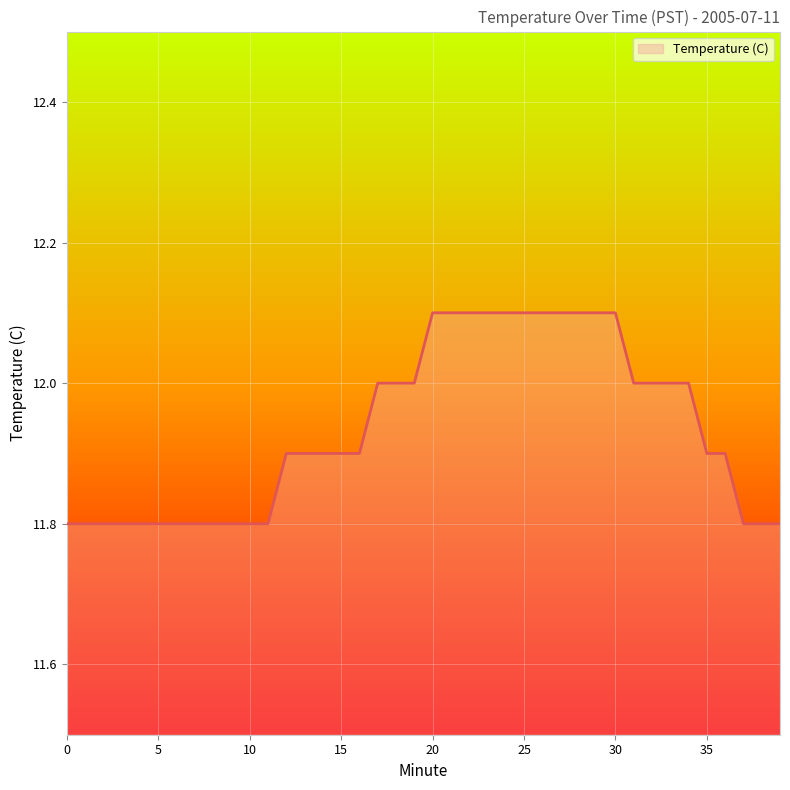

What is the greatest value displayed?

12.1